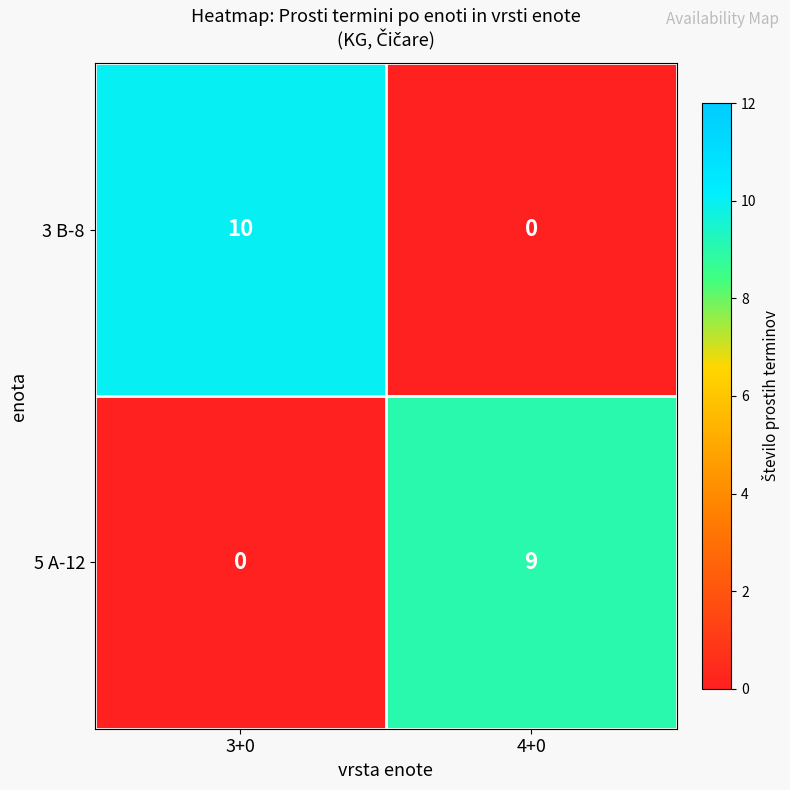

What is the greatest value displayed?

10